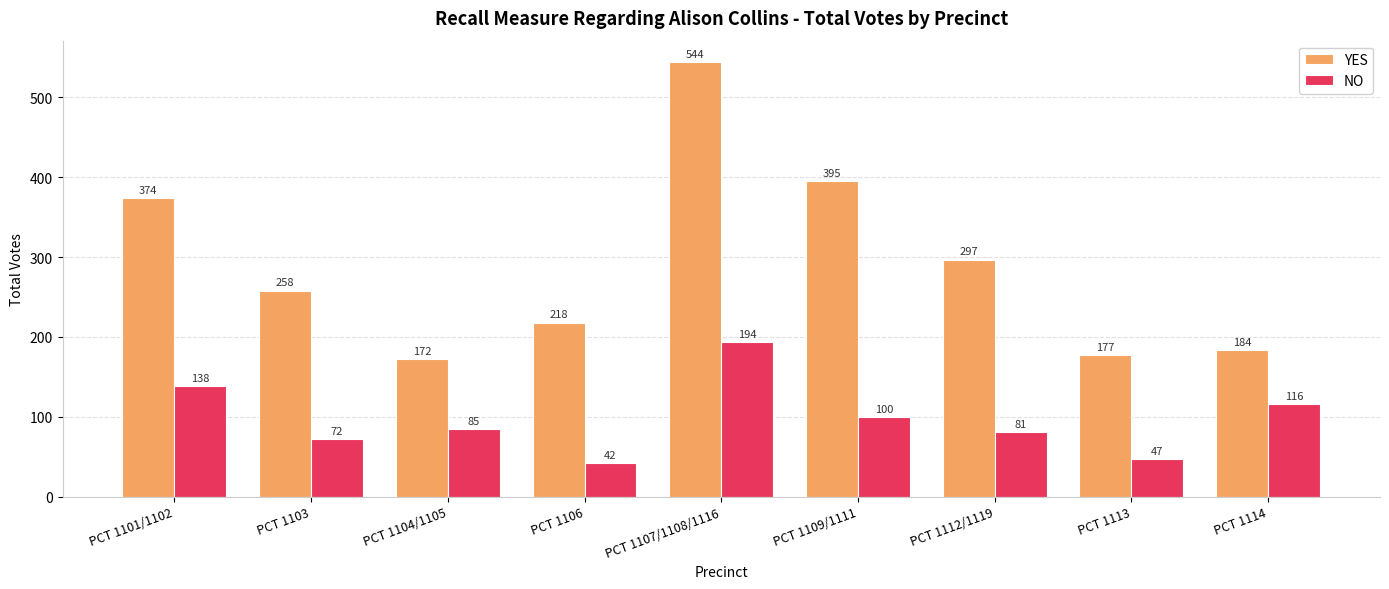

Which series has the largest range (max minus min)?

YES